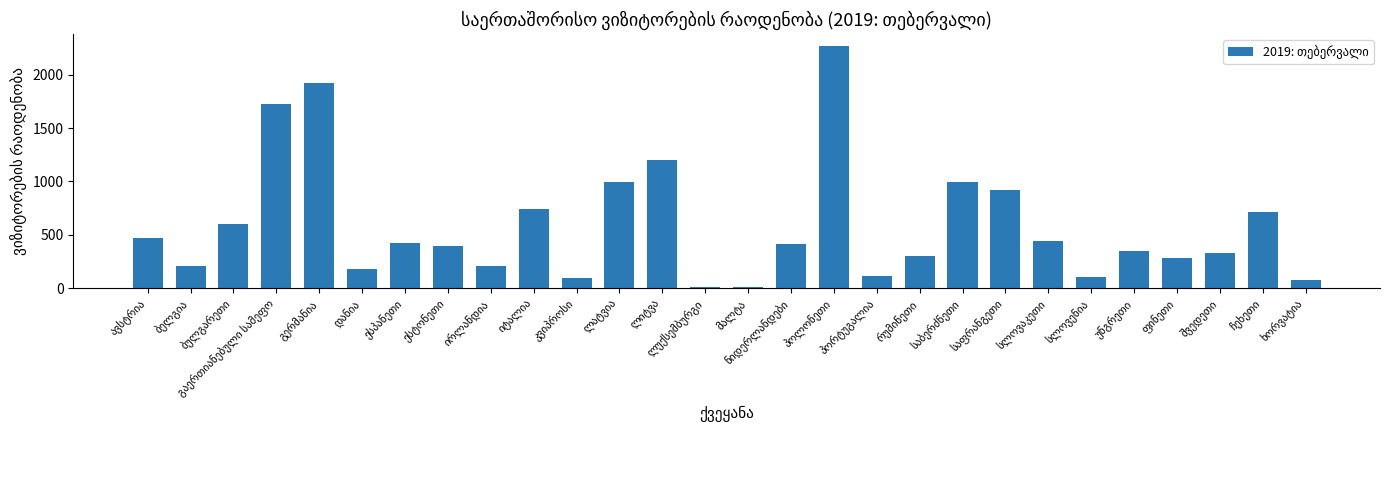

What is the sum of all values?

16498